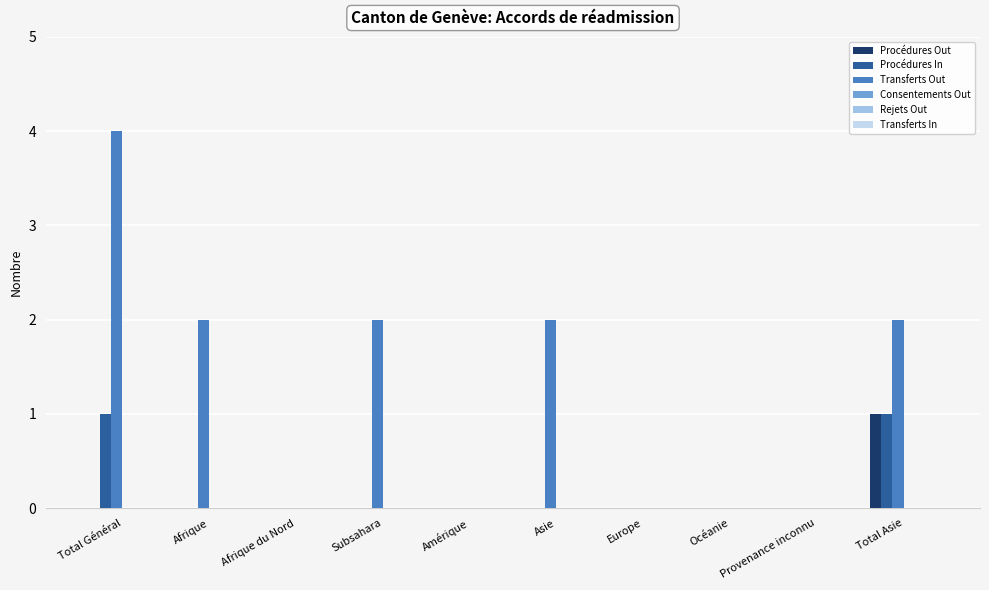

What is the total value across all series at Asie?

2